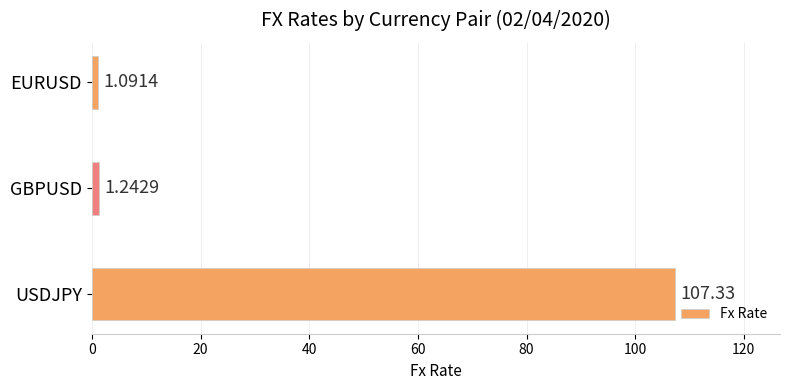

What is the change in value from EURUSD to GBPUSD?

+0.2